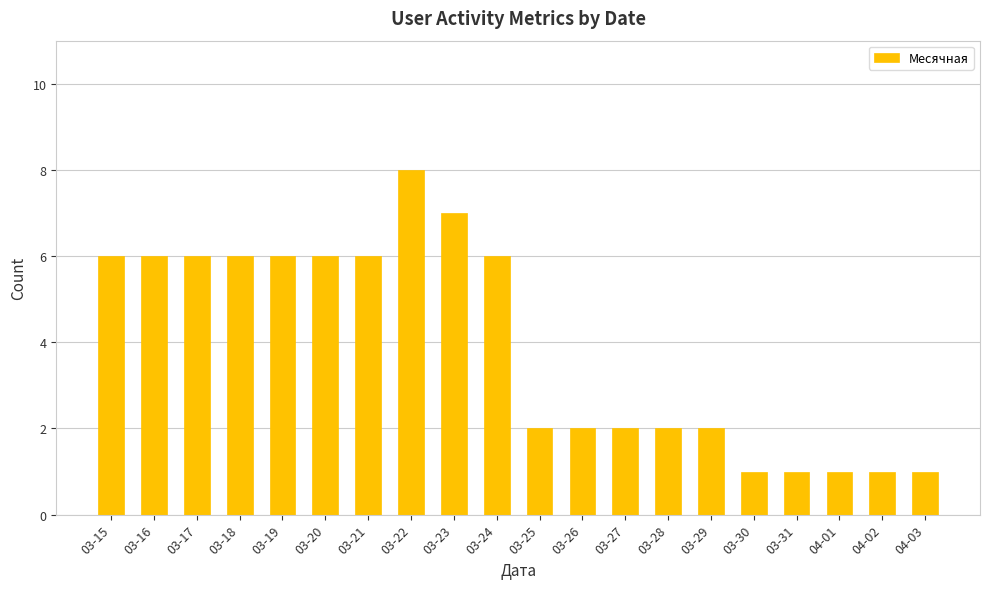

Which has a higher value, 03-31 or 03-16?

03-16